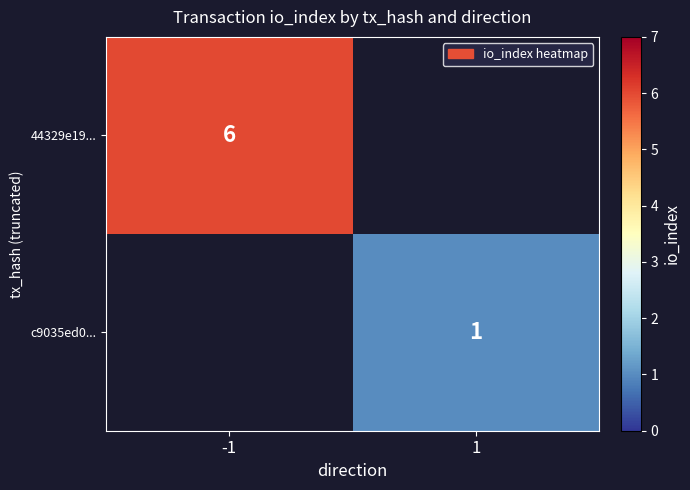

True or false: 44329e19... has a value of 10 at -1.

False